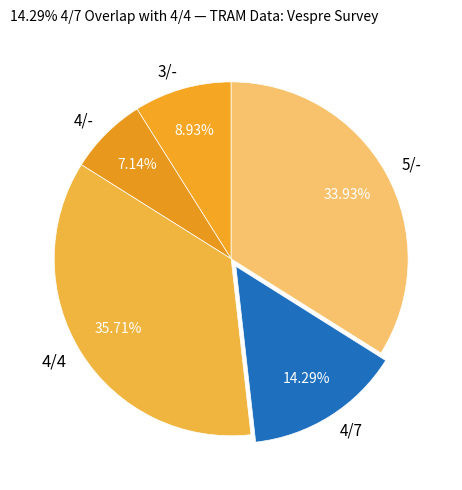

Combined, do 4/7 and 4/- account for over 50%?

No